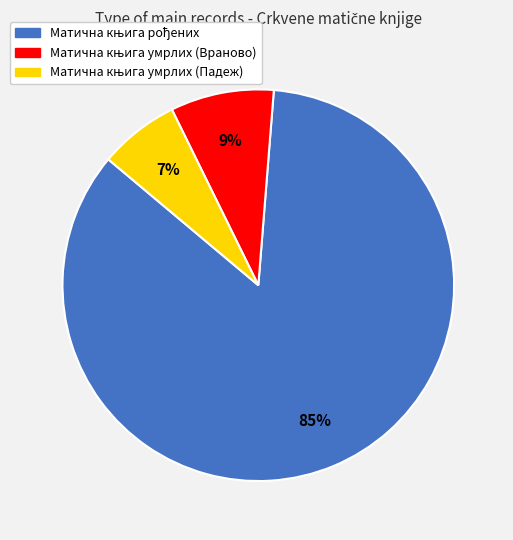

Is there a majority slice in this chart?

Yes